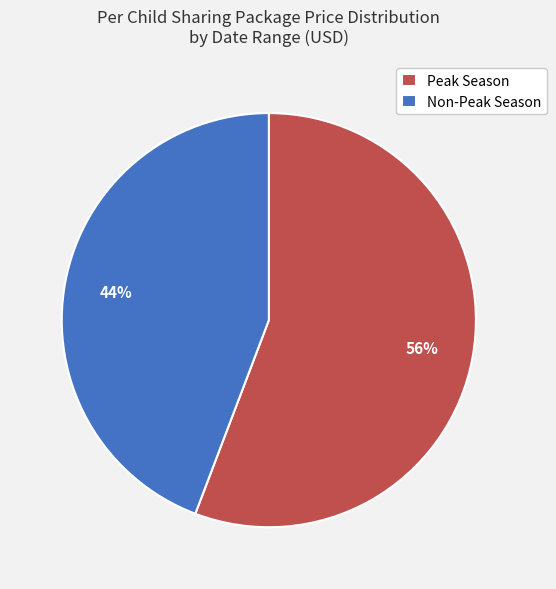

Is the sum of Non-Peak Season and Peak Season greater than half?

Yes